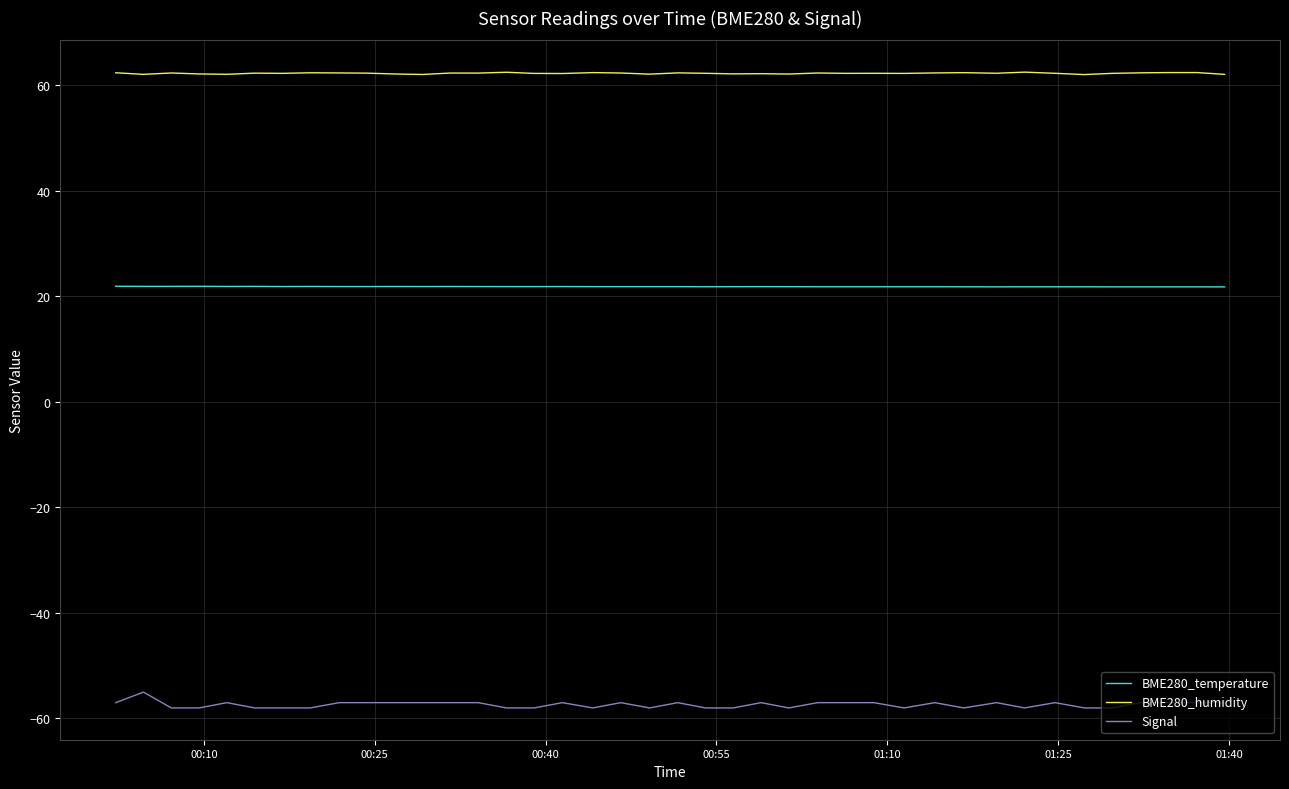

Rank the series by their average value, from lowest to highest.

Signal, BME280_temperature, BME280_humidity